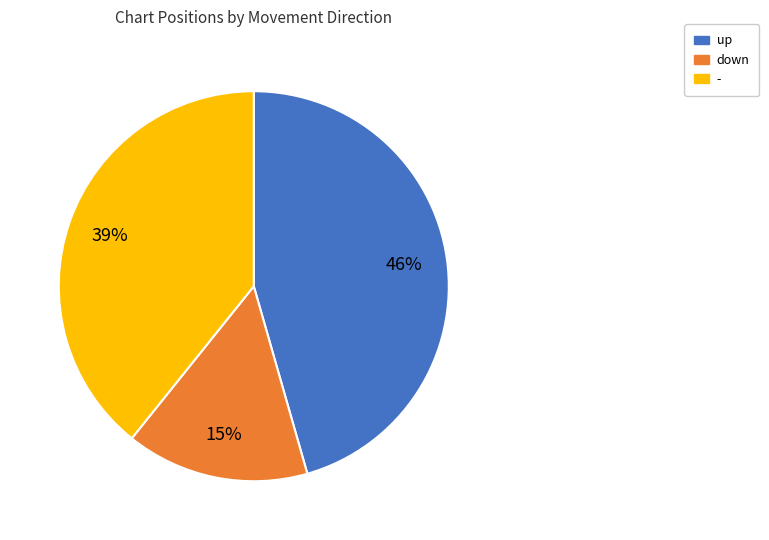

To the nearest percent, what is the average slice percentage?

33%